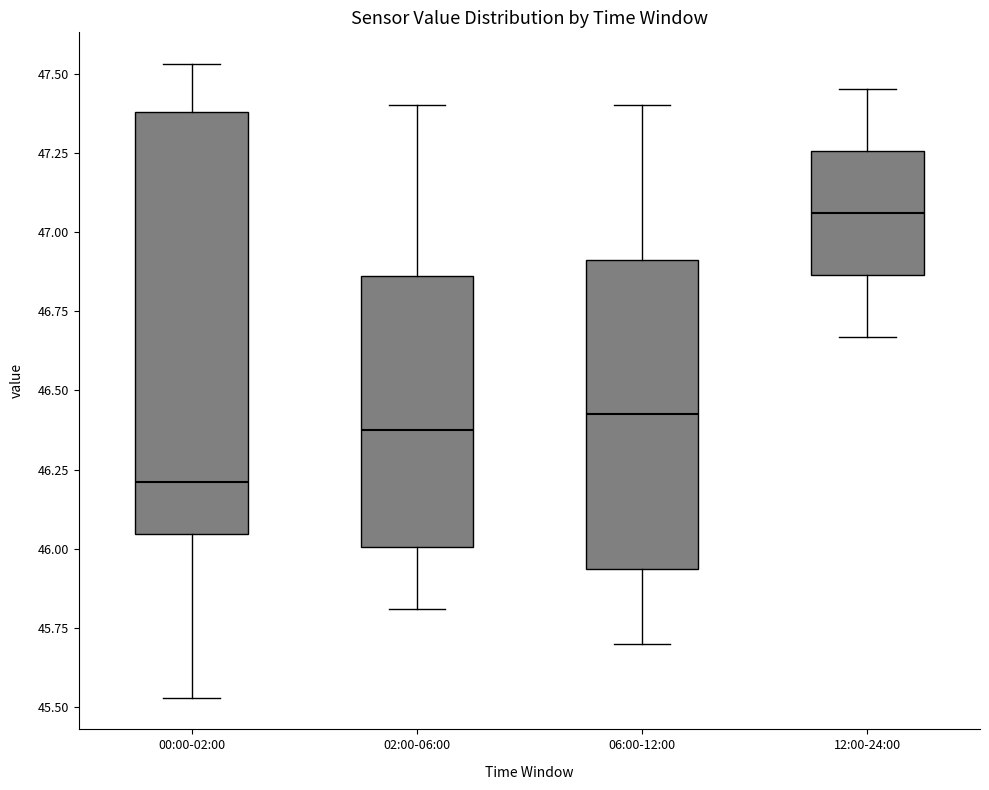

Reading left to right, read every box against the y-axis: the position of its median line, the range the box covers, and the ends of its whiskers. The values are not printed on the chart, so give them approximately, as read against the axis.

00:00-02:00: median 46.20, box 46.05 to 47.40, whiskers 45.55 to 47.55
02:00-06:00: median 46.40, box 46.00 to 46.85, whiskers 45.80 to 47.40
06:00-12:00: median 46.45, box 45.95 to 46.90, whiskers 45.70 to 47.40
12:00-24:00: median 47.05, box 46.85 to 47.25, whiskers 46.65 to 47.45